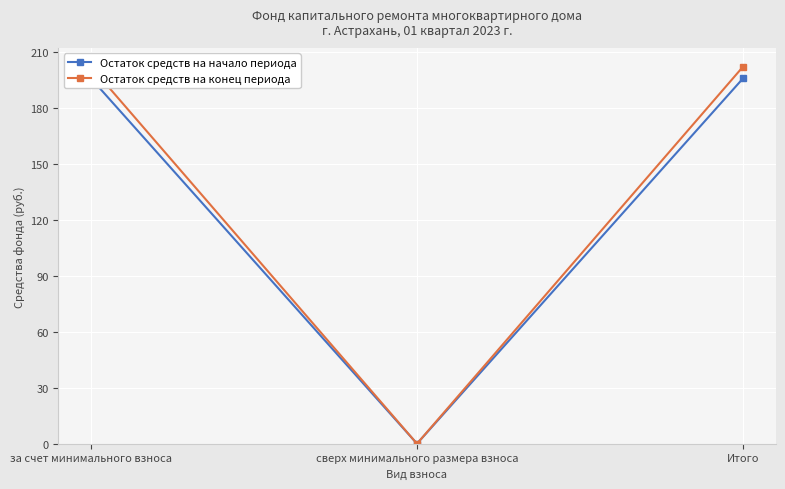

How many lines are shown in the chart?

2